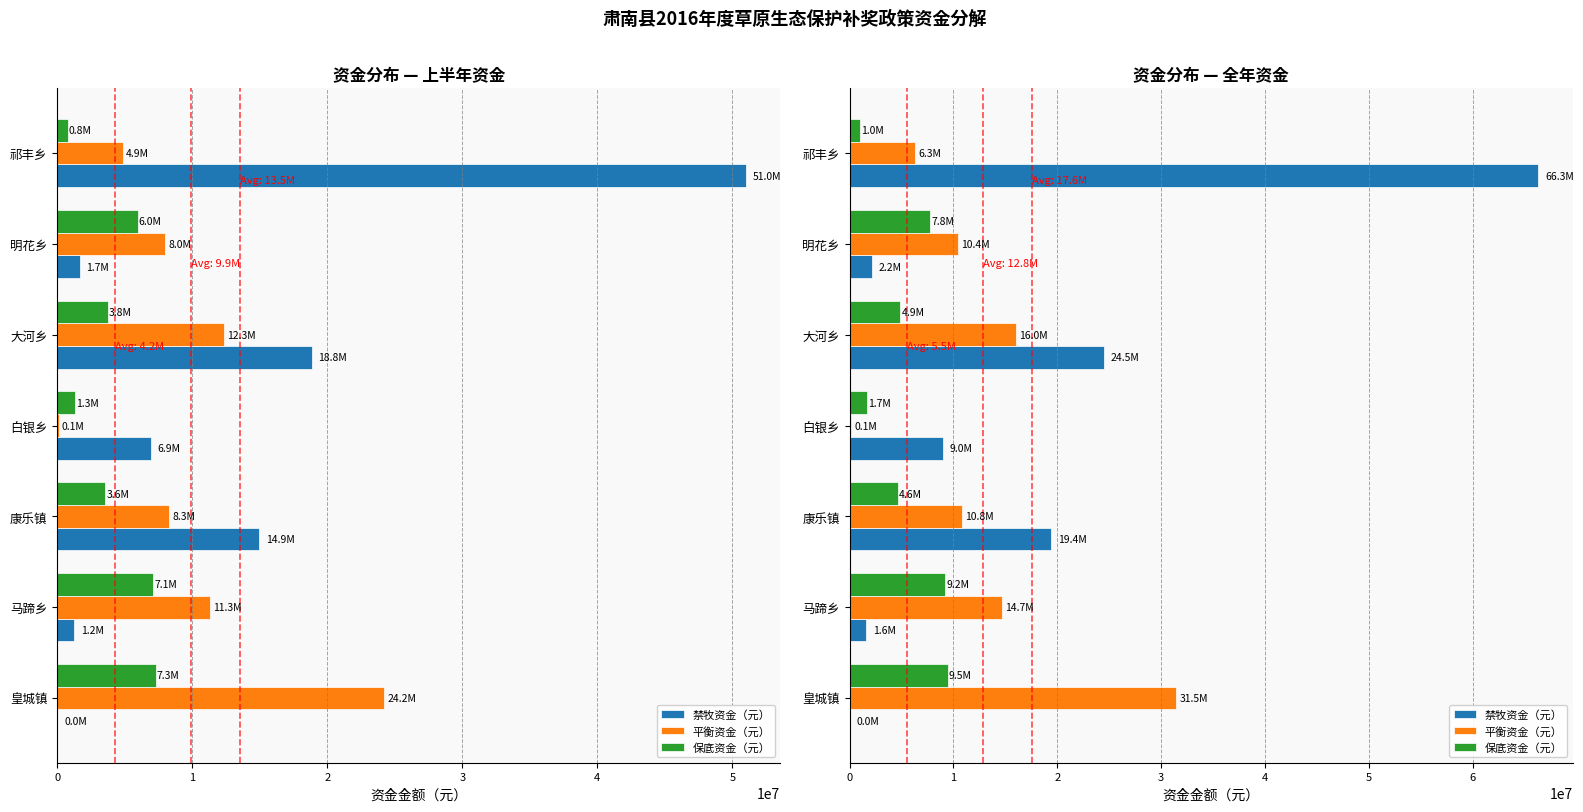

At how many categories does at least one series exceed 44169186?

1